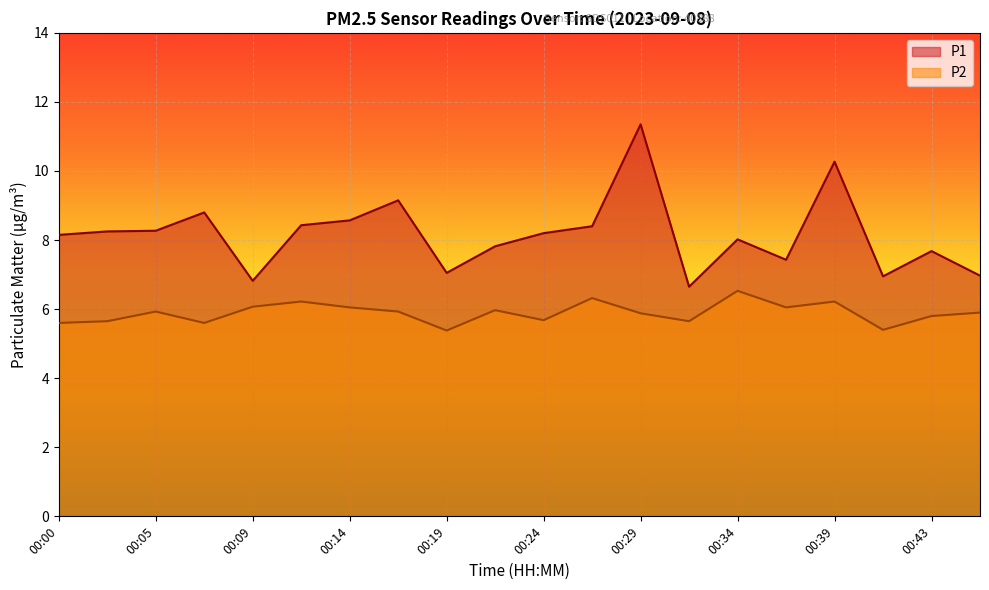

What are all the series names shown in the legend?

P1, P2